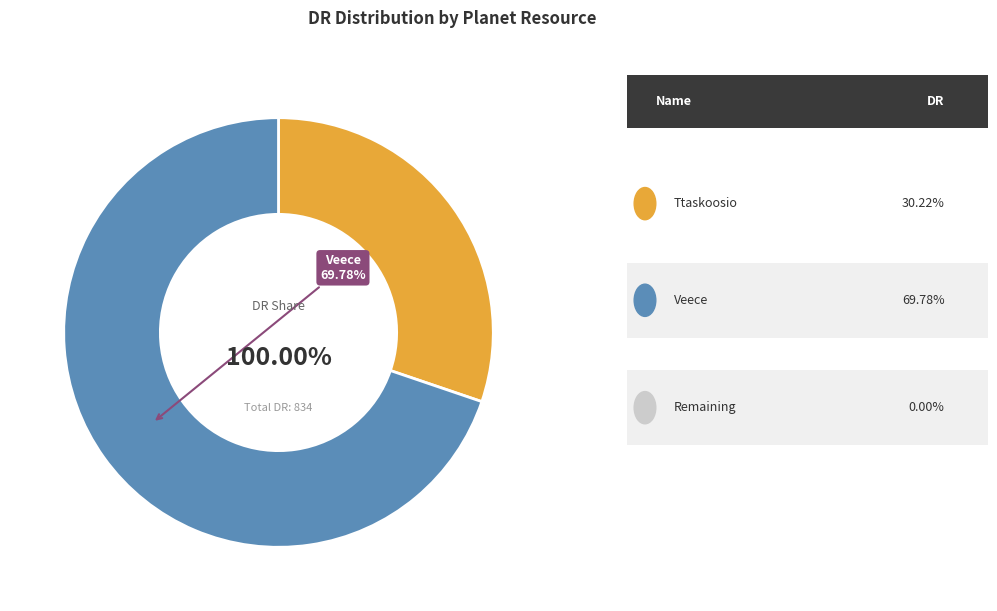

Is it true that Ttaskoosio is 37% of the pie?

False